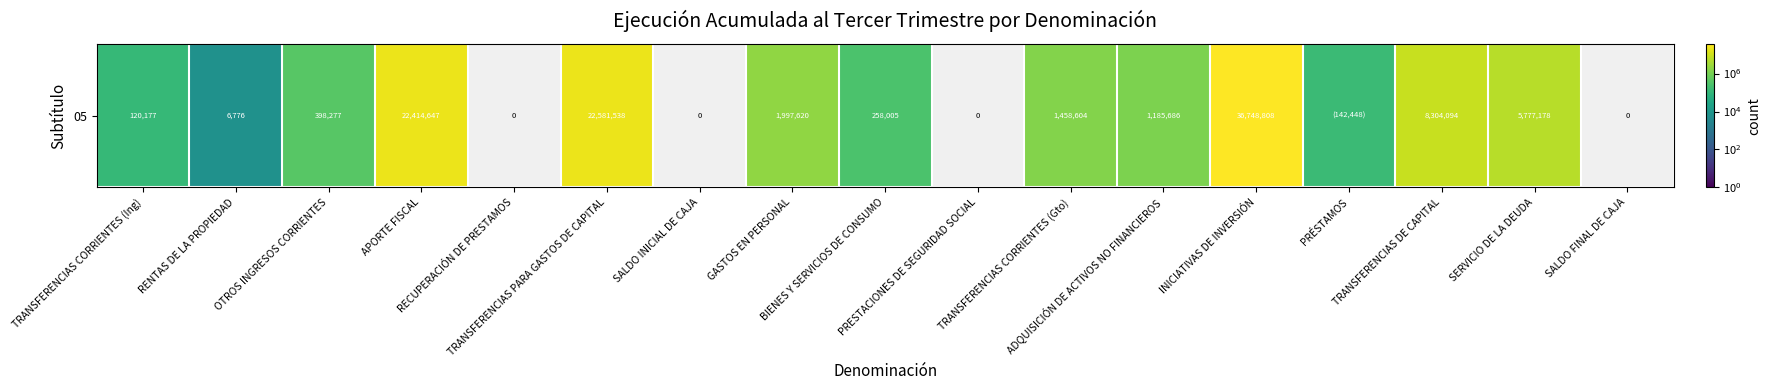

Reading right to left, list all the values displayed in this chart.

0	5777178	8304094	142448	36748808	1185686	1458604	0	258005	1997620	0	22581538	0	22414647	398277	6776	120177